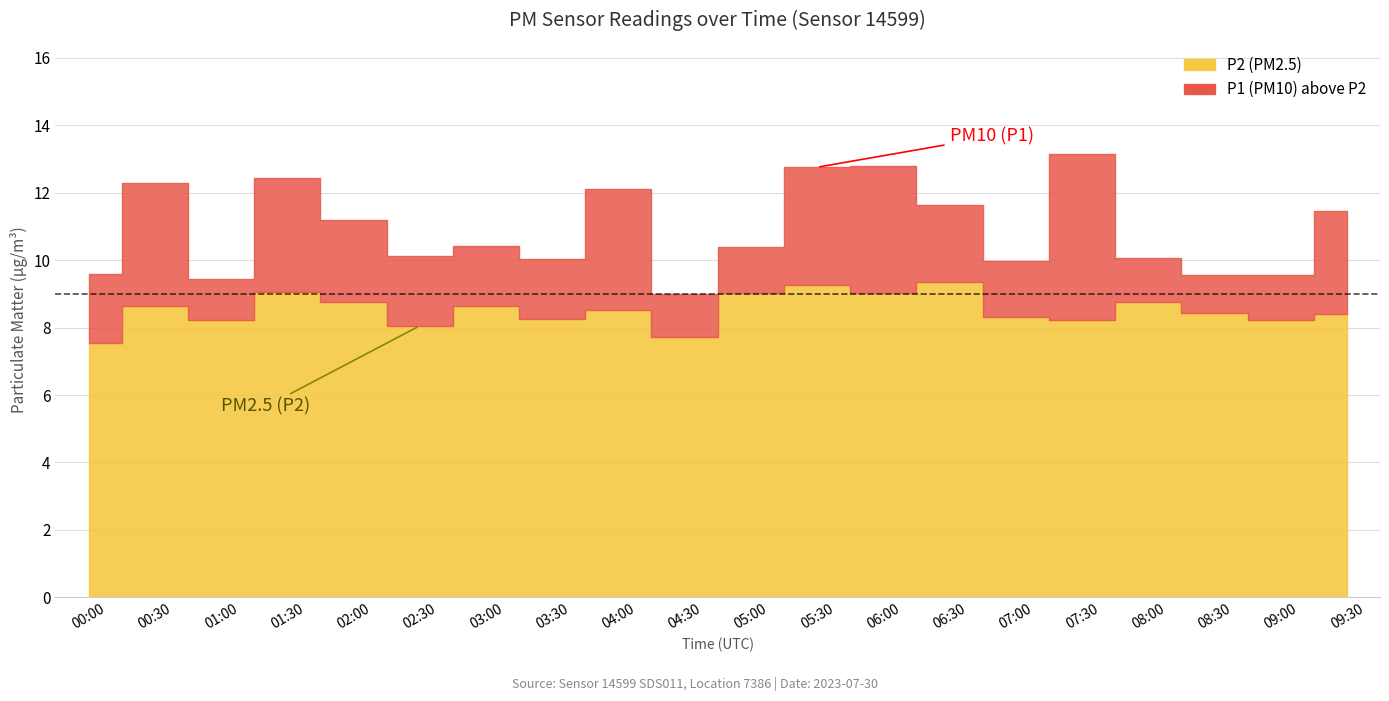

At which category is the sum across all series the highest?

05:30